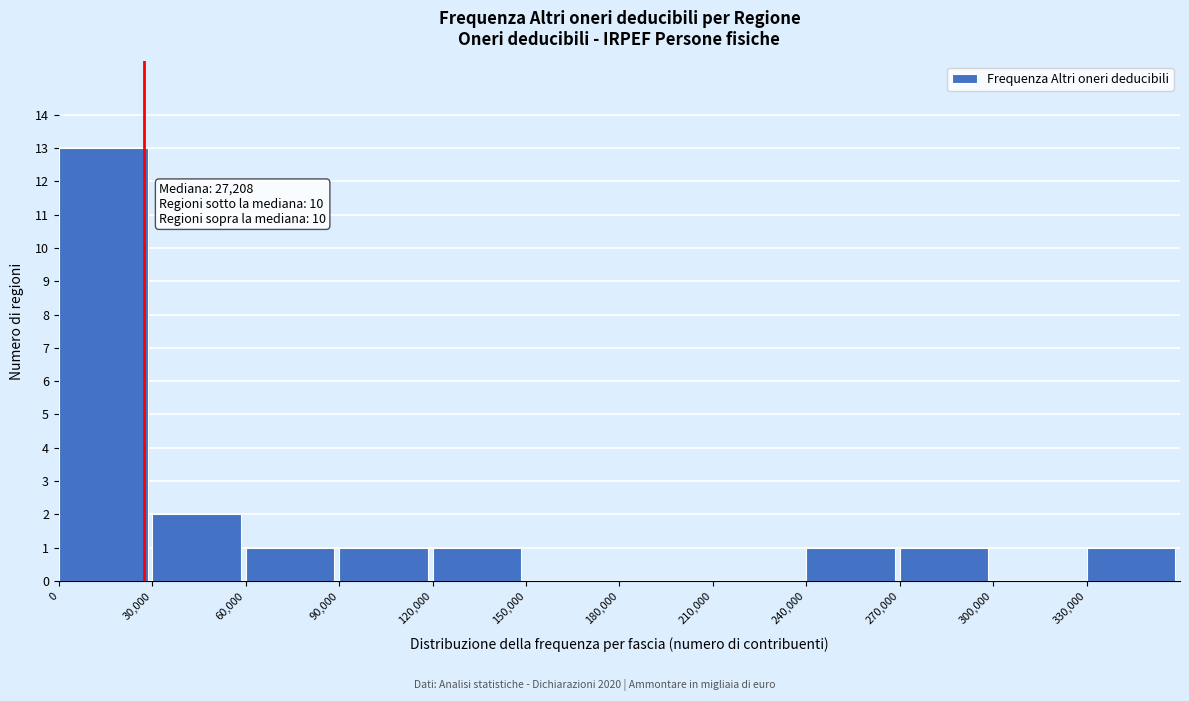

Which range on the x-axis has the tallest bar?

0 to 30000